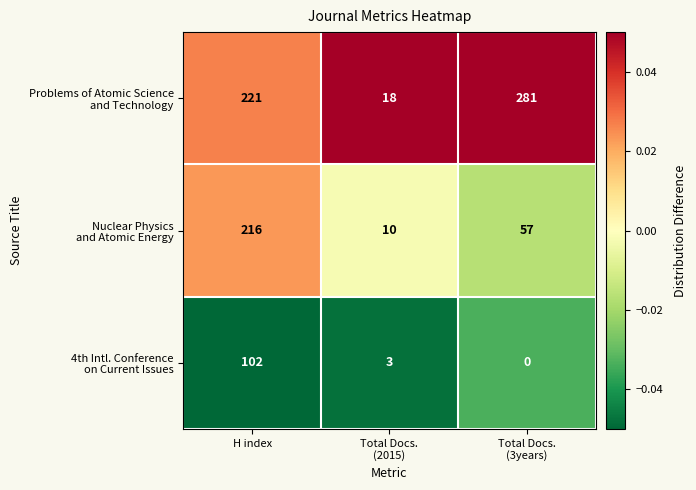

At which category is the sum across all series the highest?

H index